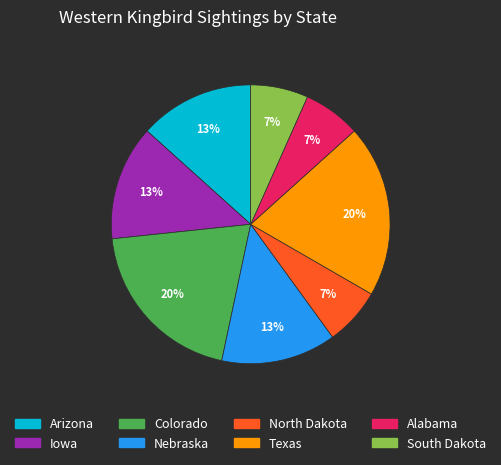

To the nearest percent, what is the difference between the Texas and Nebraska slice percentages?

7%